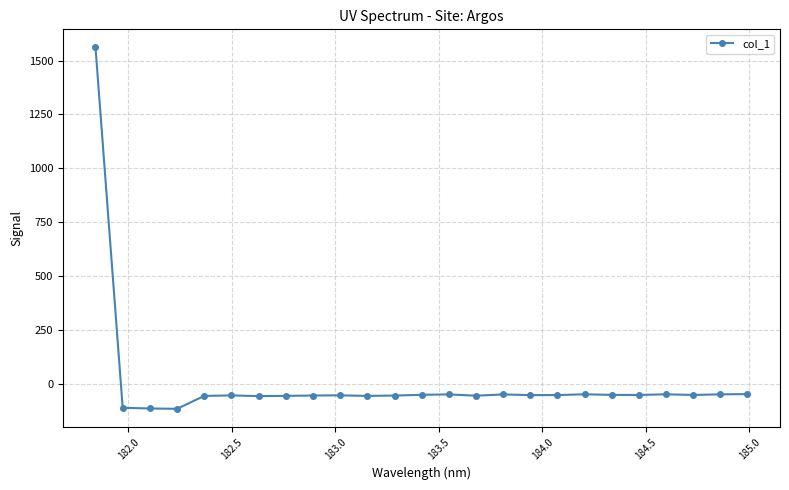

True or false: the data has more than 1 interior local peaks.

True